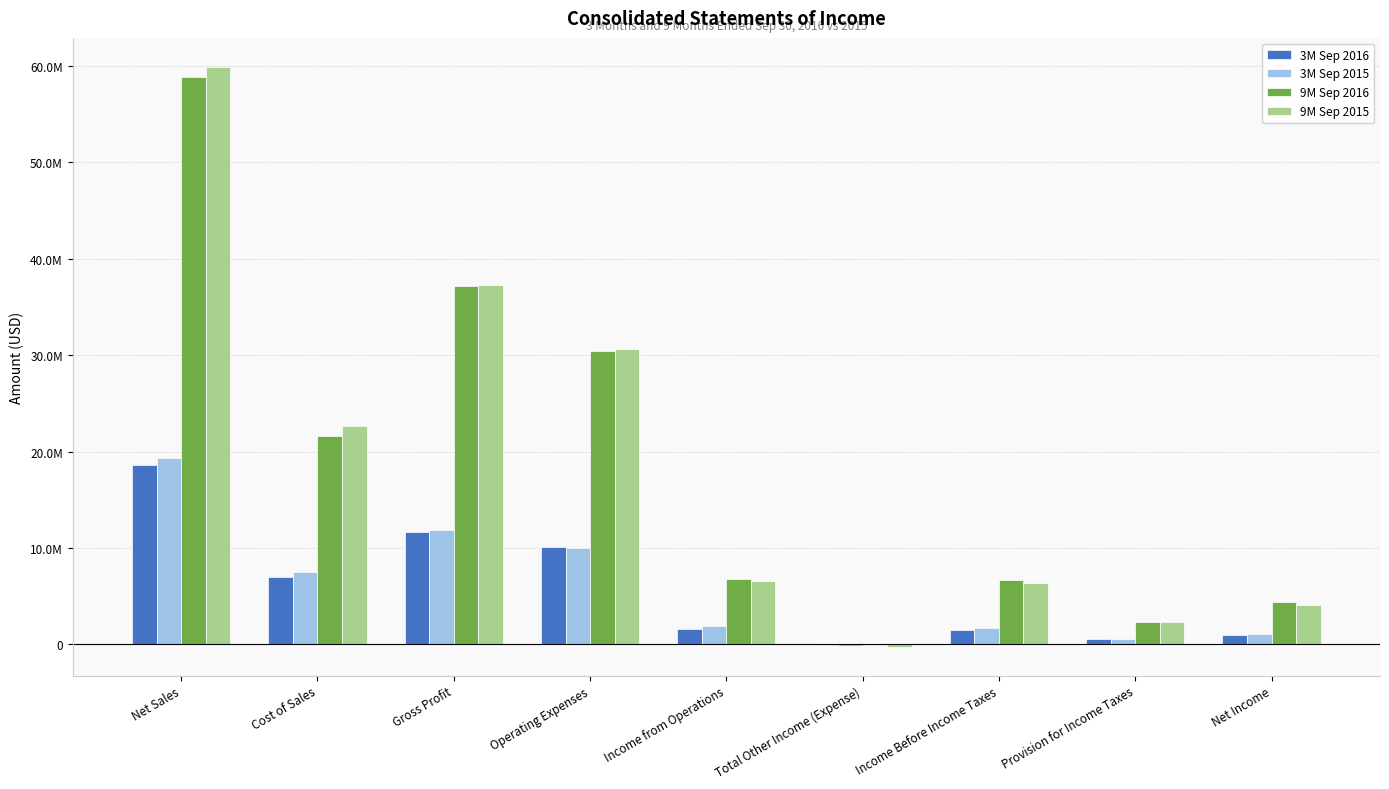

At which category does the chart reach its peak across all series?

Net Sales